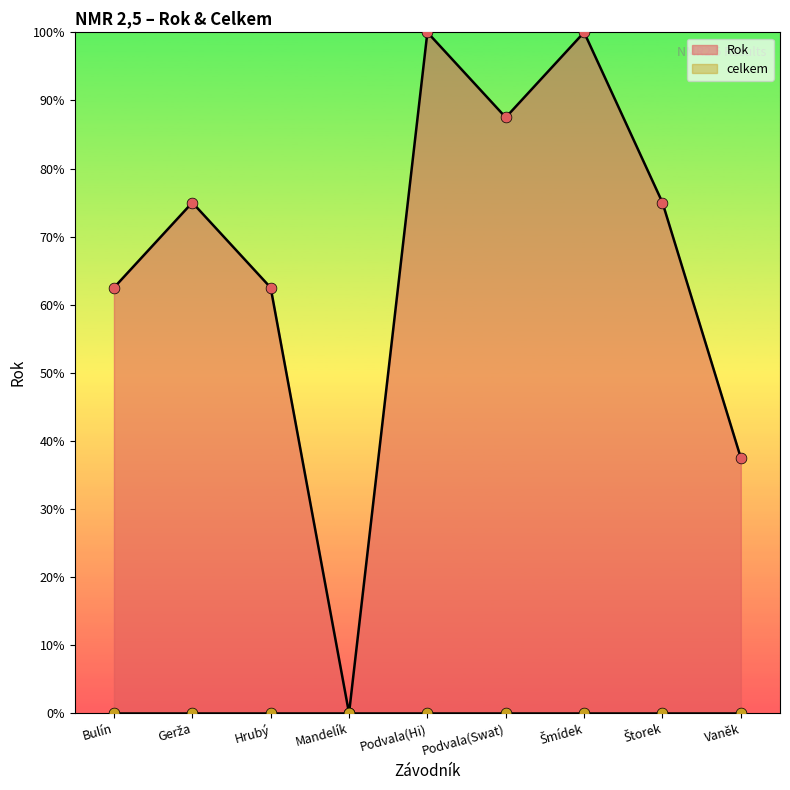

What is the ratio of the value at Podvala(Swat) to the value at Štorek?

1.2